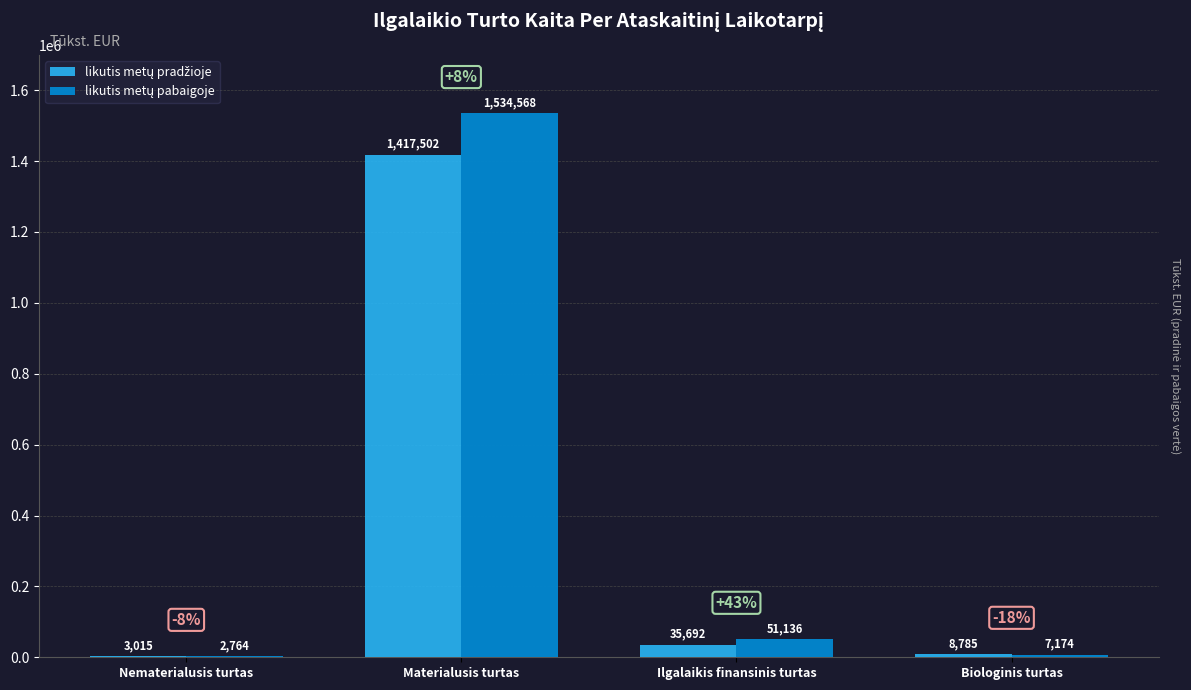

Which category has the highest value across all series?

Materialusis turtas